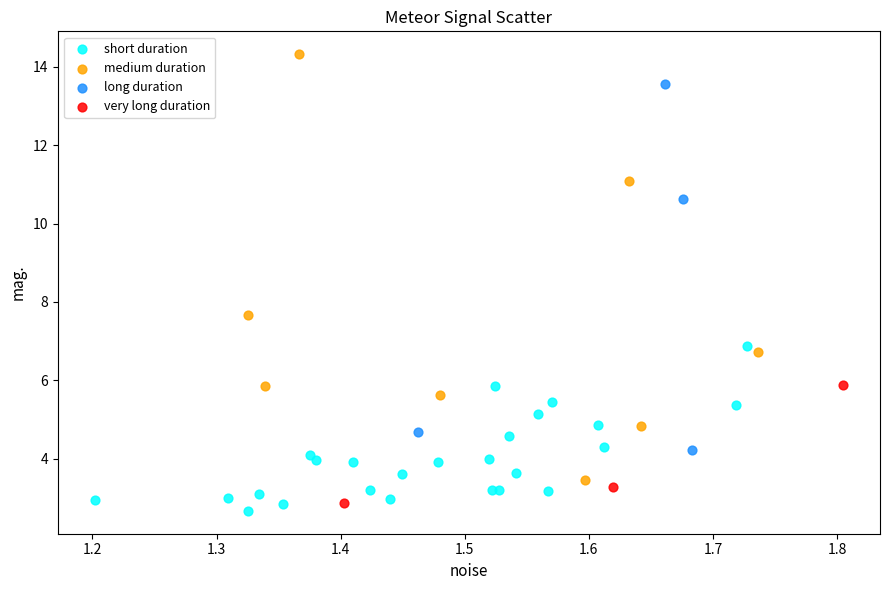

Which series reaches the minimum Y coordinate?

short duration